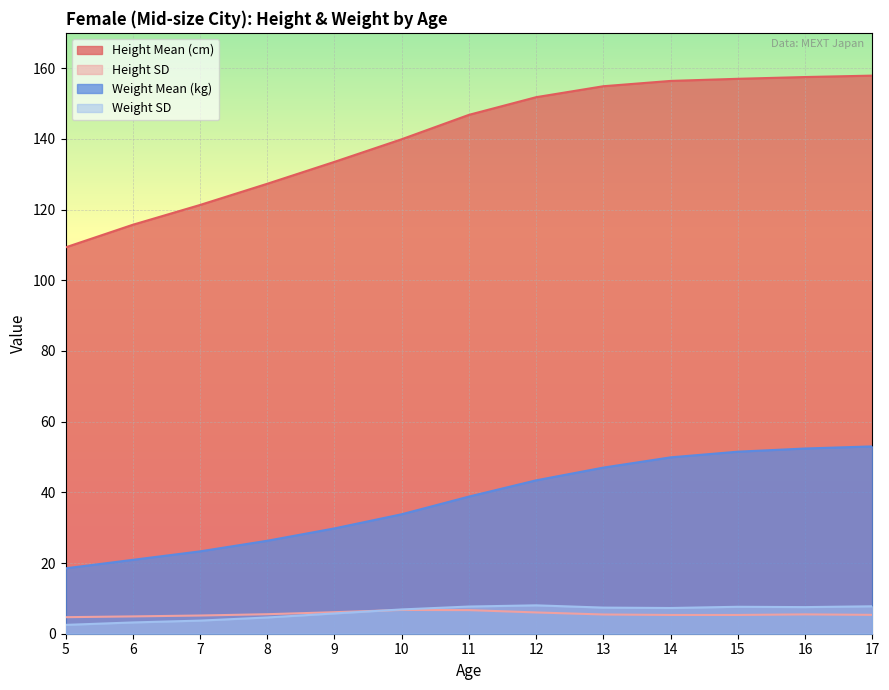

What value does the Weight SD series have at 13?

7.4